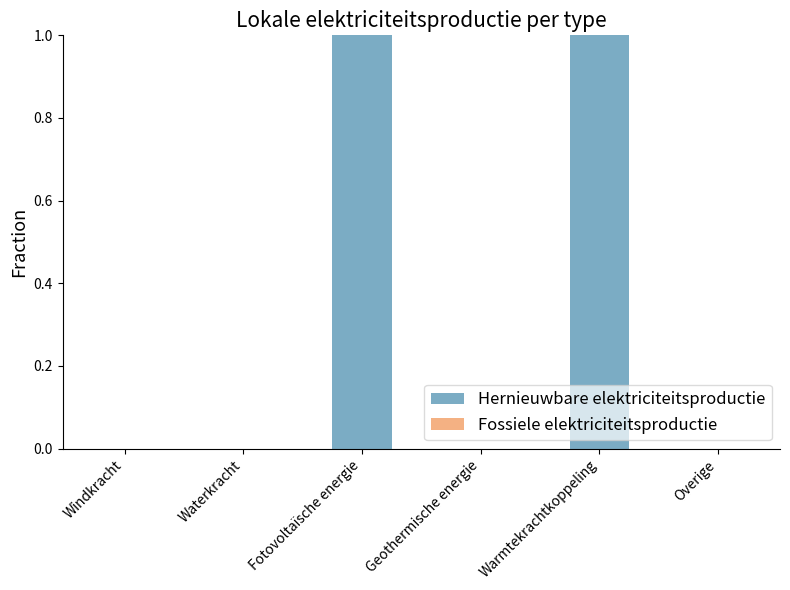

The value at Warmtekrachtkoppeling is 1. True or false?

True